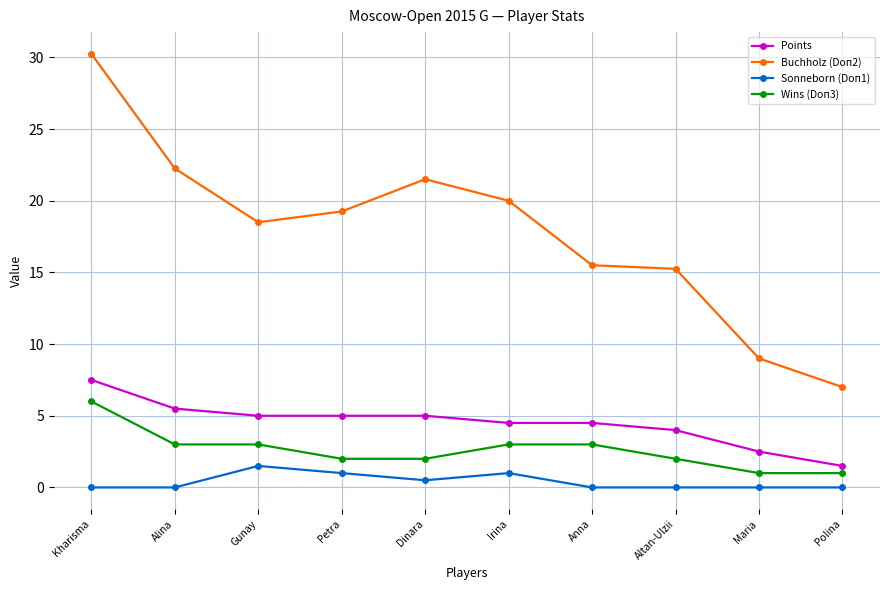

What is the difference between the maximum and minimum values in the Wins (Doп3) series?

5.0